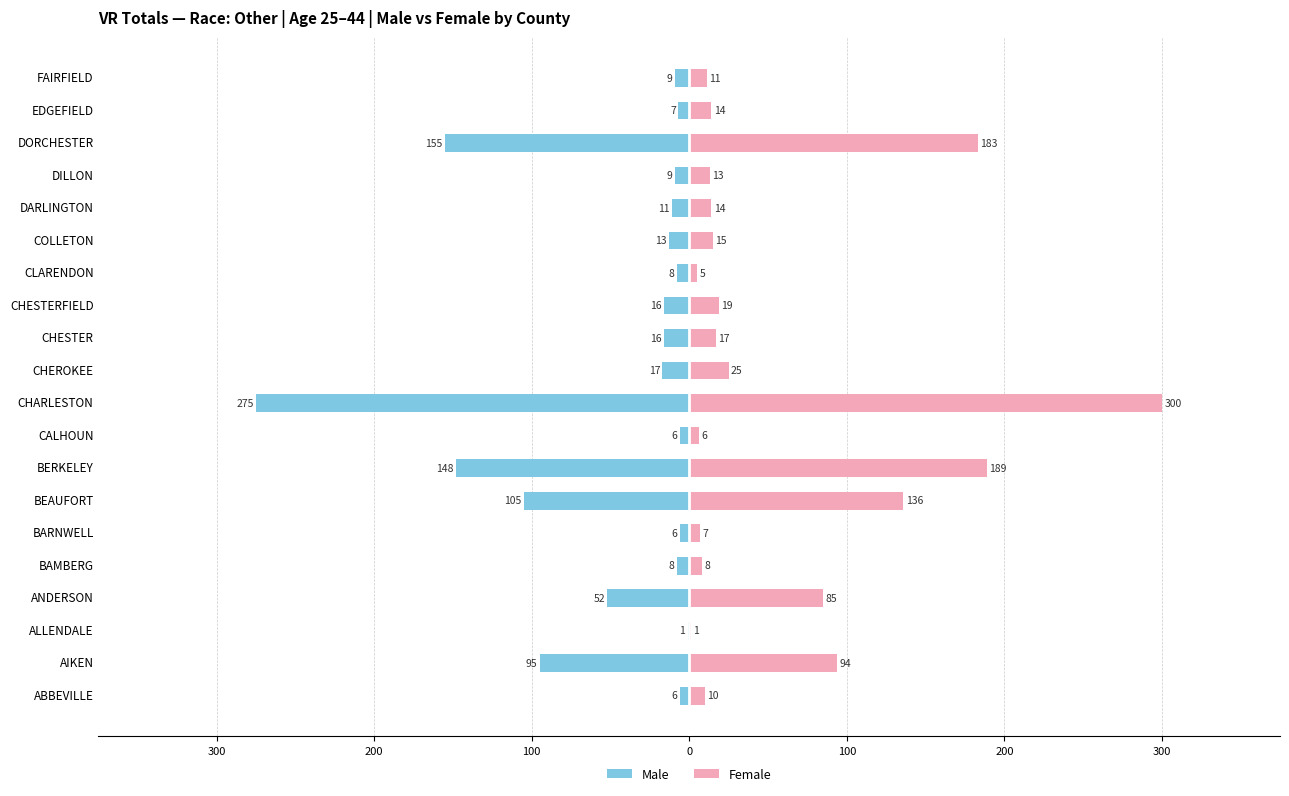

What is the sum of all Female values?

1152